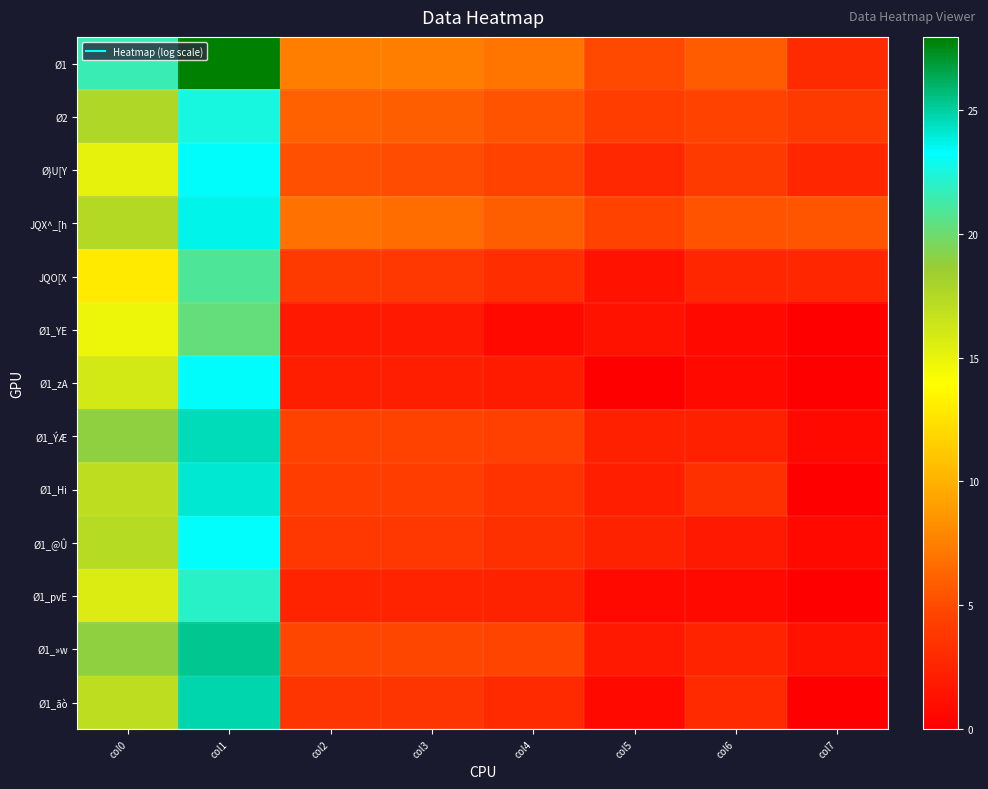

Reading left to right, list all the values displayed in this chart.

Ø1: col0=21.5	col1=28.0	col2=7.4	col3=7.4	col4=7.1	col5=4.9	col6=5.9	col7=3.0
Ø2: col0=17.7	col1=22.5	col2=6.1	col3=6.0	col4=5.4	col5=4.2	col6=4.5	col7=3.9
Ø}U[Y: col0=15.1	col1=23.3	col2=5.2	col3=5.1	col4=4.6	col5=2.8	col6=4.0	col7=2.6
JQX^_[h: col0=17.4	col1=23.6	col2=6.8	col3=6.6	col4=6.0	col5=4.5	col6=5.4	col7=5.5
JQO[X: col0=12.9	col1=21.0	col2=4.0	col3=3.8	col4=3.1	col5=1.4	col6=2.7	col7=2.7
Ø1_YE: col0=14.8	col1=20.2	col2=1.8	col3=1.8	col4=0.7	col5=1.4	col6=0.7	col7=0.0
Ø1_zA: col0=16.0	col1=23.3	col2=2.1	col3=2.1	col4=1.9	col5=0.0	col6=0.7	col7=0.0
Ø1_ÝÆ: col0=18.9	col1=24.5	col2=4.6	col3=4.6	col4=4.4	col5=2.2	col6=2.2	col7=0.7
Ø1_Hi: col0=17.0	col1=24.1	col2=4.2	col3=4.2	col4=3.5	col5=2.1	col6=3.3	col7=0.0
Ø1_@Û: col0=17.3	col1=23.2	col2=3.7	col3=3.7	col4=3.3	col5=2.3	col6=1.8	col7=0.7
Ø1_pvE: col0=15.7	col1=22.0	col2=2.5	col3=2.5	col4=2.3	col5=0.7	col6=0.7	col7=0.0
Ø1_»w: col0=18.9	col1=25.3	col2=4.8	col3=4.8	col4=4.6	col5=1.8	col6=2.5	col7=1.4
Ø1_ãò: col0=17.0	col1=24.7	col2=3.6	col3=3.6	col4=2.9	col5=0.7	col6=2.9	col7=0.0